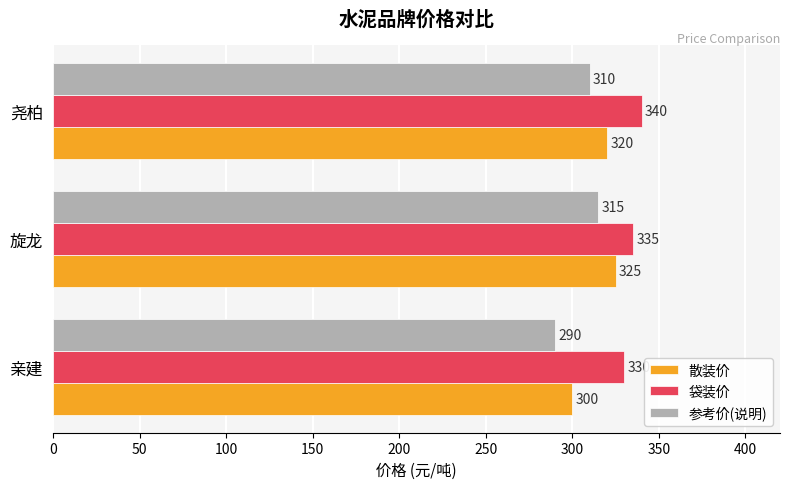

At which label is 袋装价 closest to 335?

旋龙